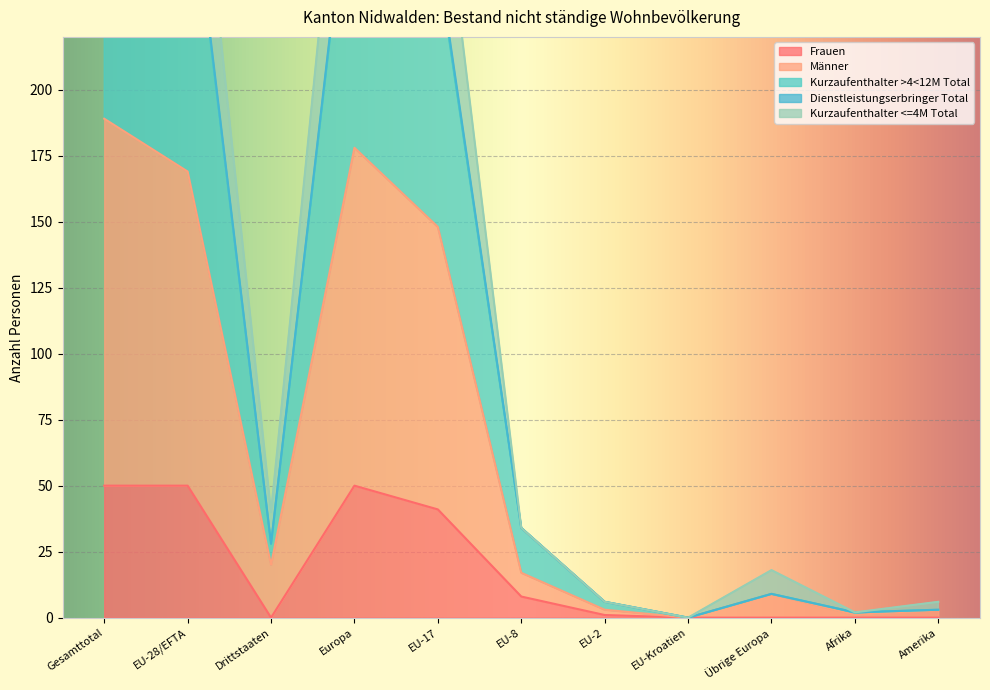

How many values in the Kurzaufenthalter >4<12M Total series exceed 28?

5